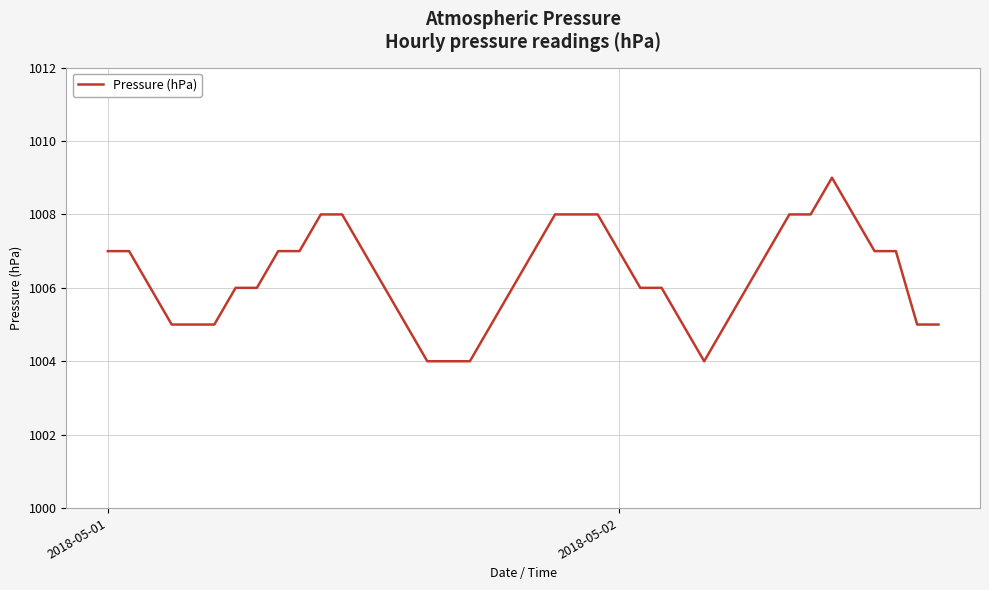

Does the chart have visible grid lines?

Yes